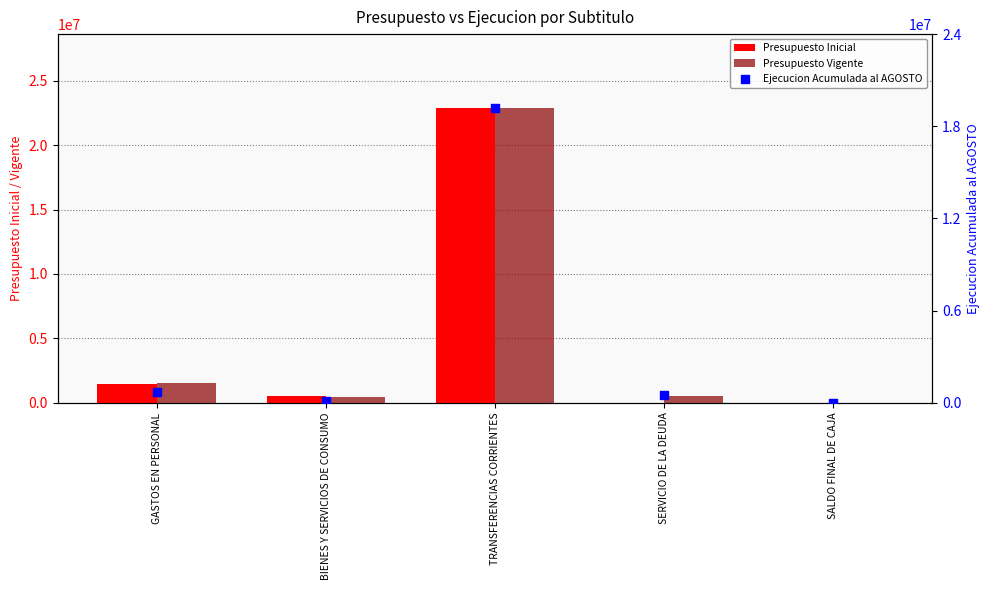

At how many categories does at least one series exceed 19713122?

1